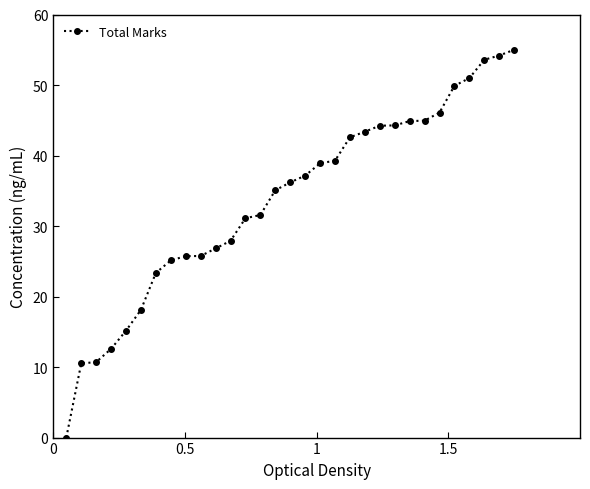

What is the difference between the maximum and second lowest values?

44.5